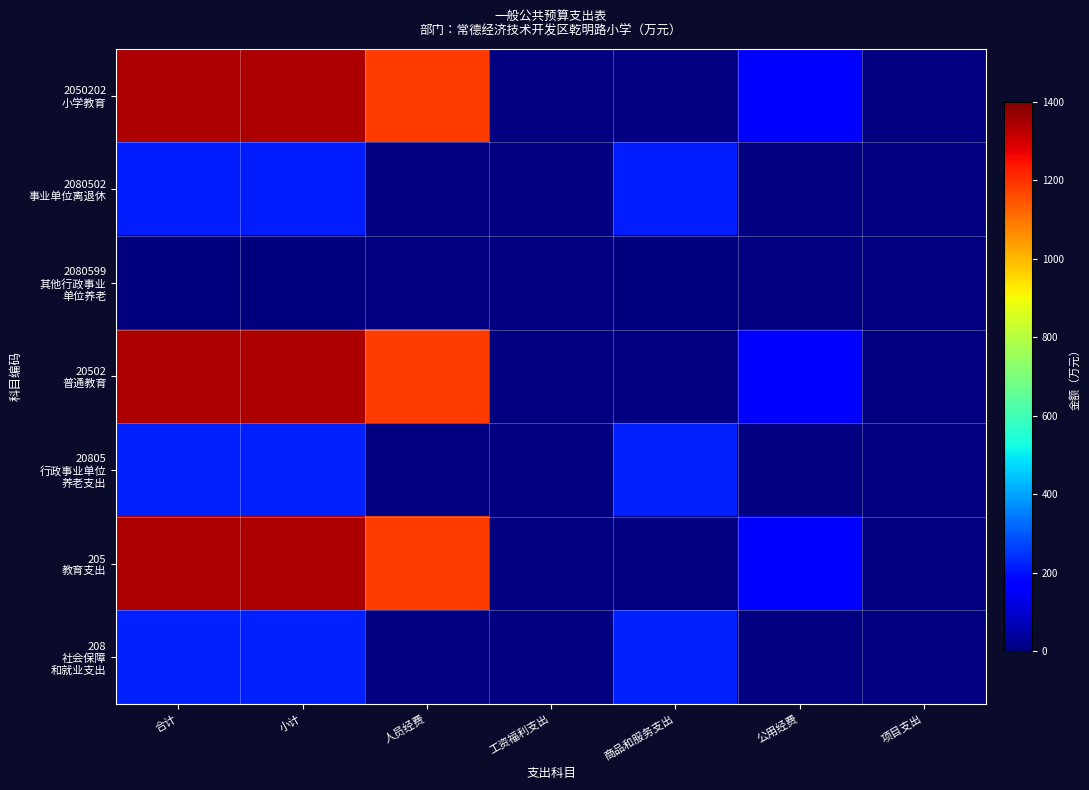

Read the 2080502 事业单位离退休 value at 小计.

218.7